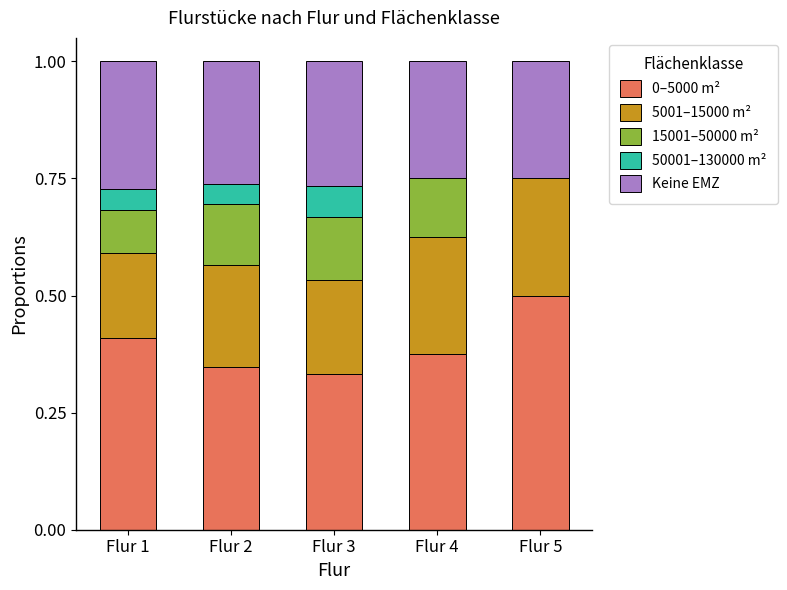

True or false: 0–5000 m² has a value of 0.5 at Flur 5.

True